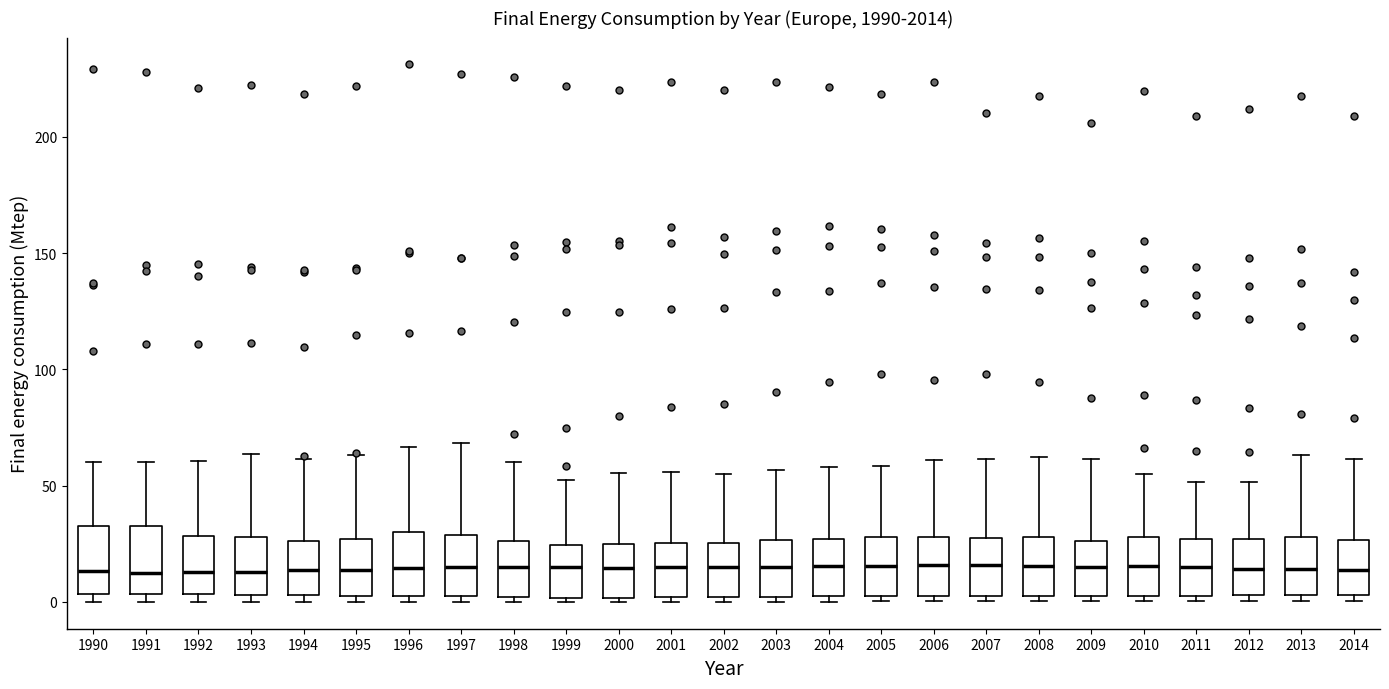

Where is the upper edge of the box at x = 1991 on the y-axis? The values are not printed on the chart, so give them approximately, as read against the axis.

35